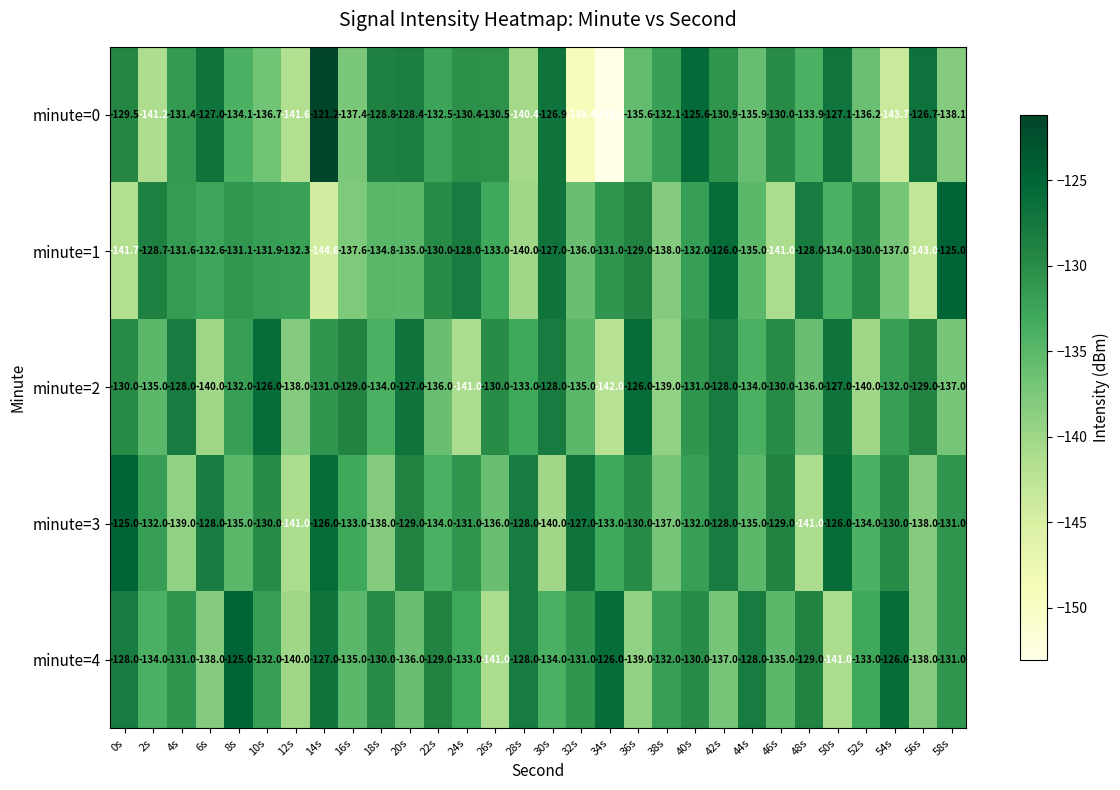

Read the minute=0 value at 10s.

-136.7